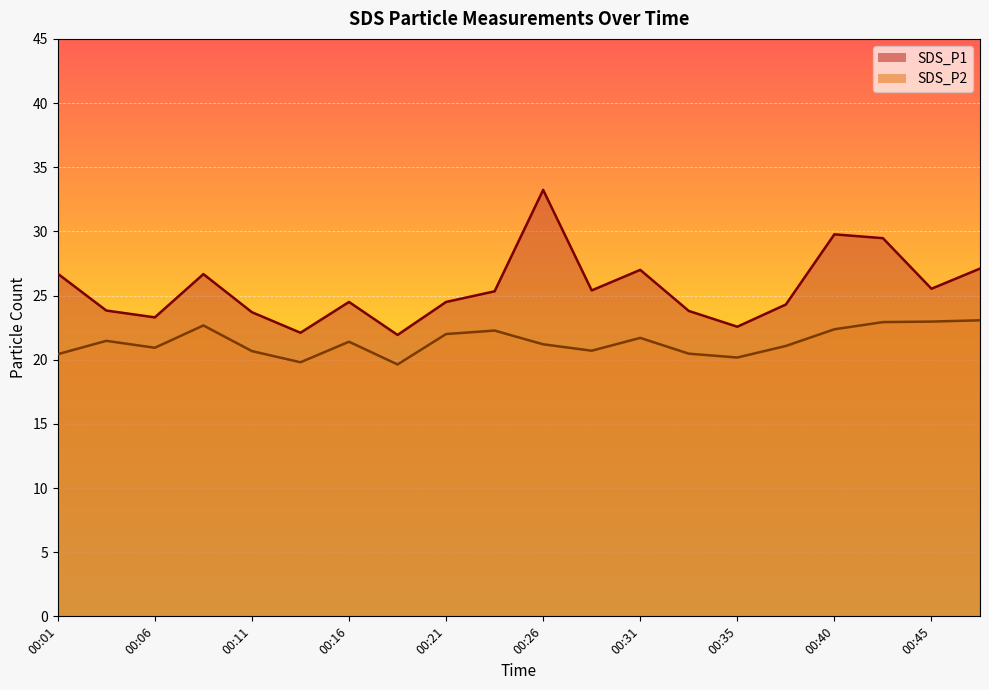

What are all the series names shown in the legend?

SDS_P1, SDS_P2